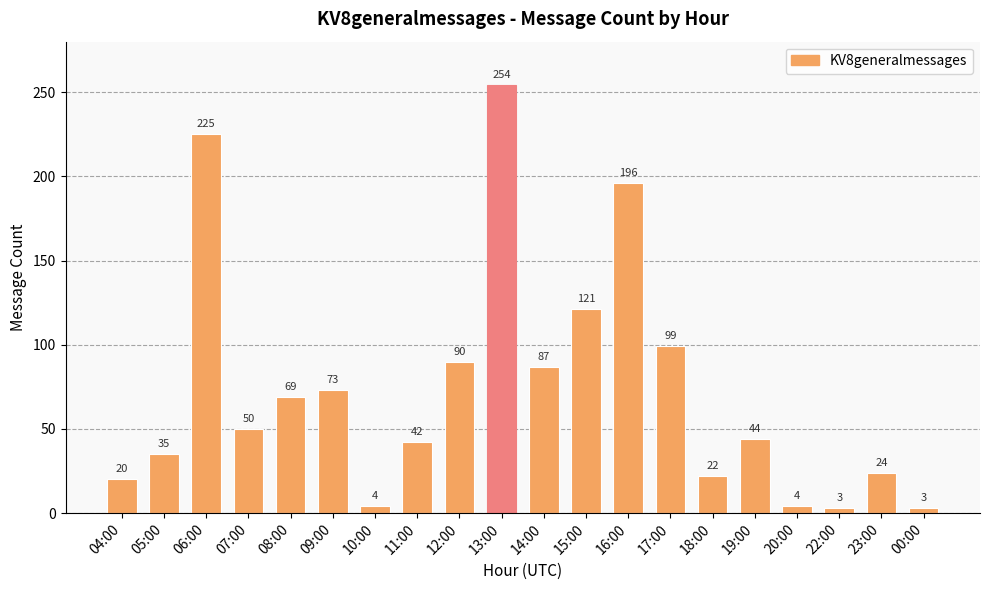

What is the ratio of the value at 12:00 to the value at 04:00?

4.5